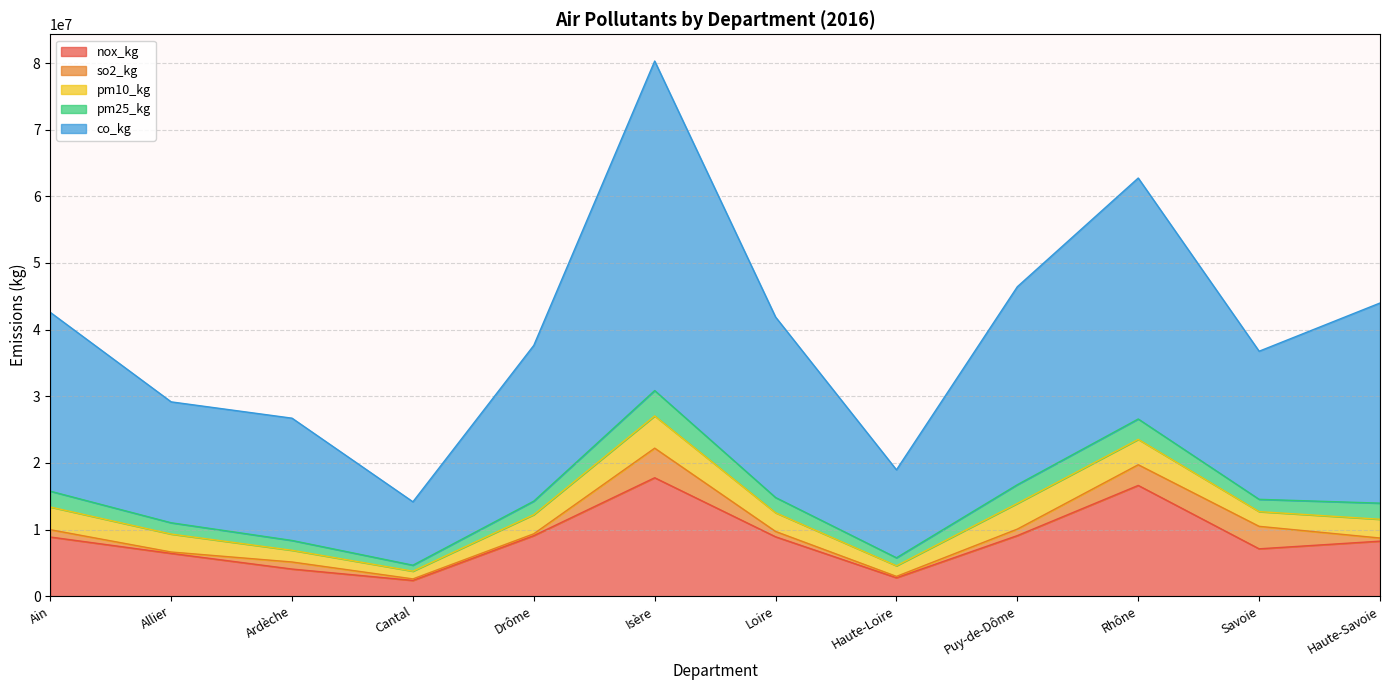

True or false: pm25_kg and co_kg cross at least once.

False